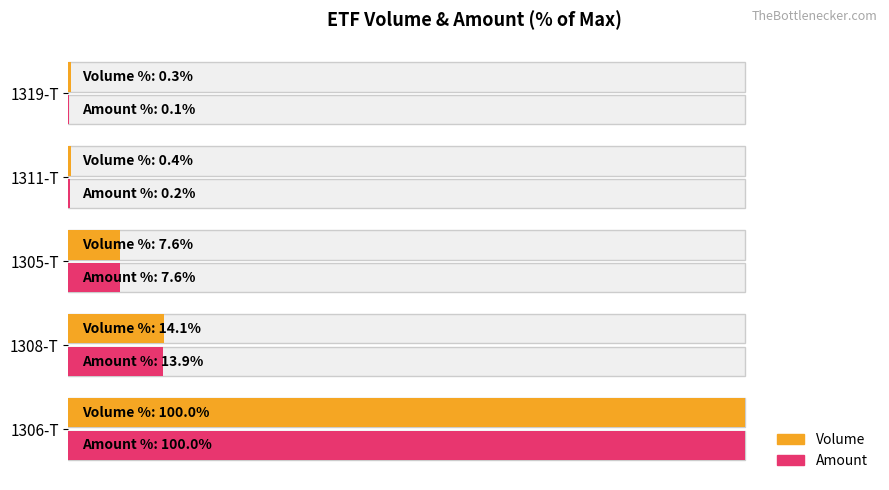

What is the difference between the second highest and minimum values in the Volume series?

13.8